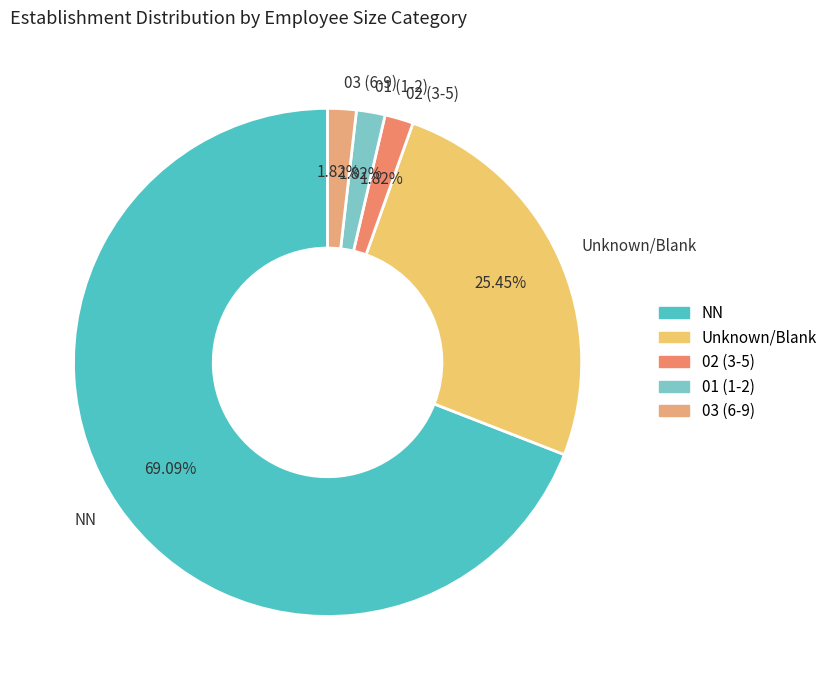

Which category has the biggest portion of the pie?

NN